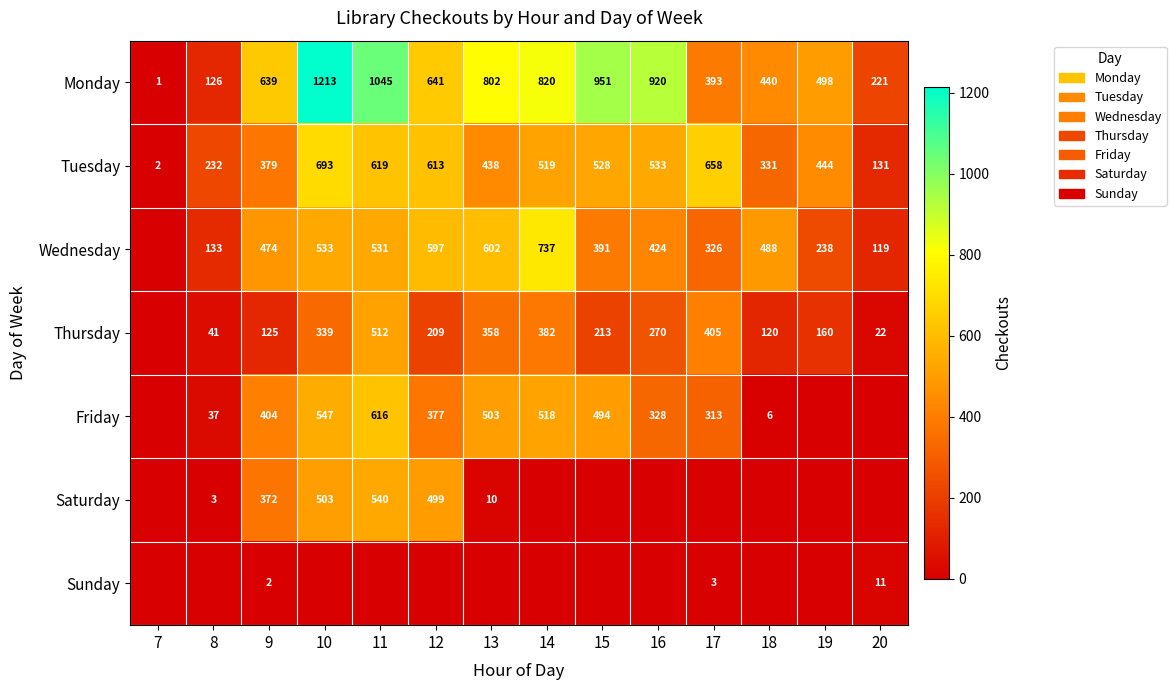

Between 14 and 7, which is larger?

14